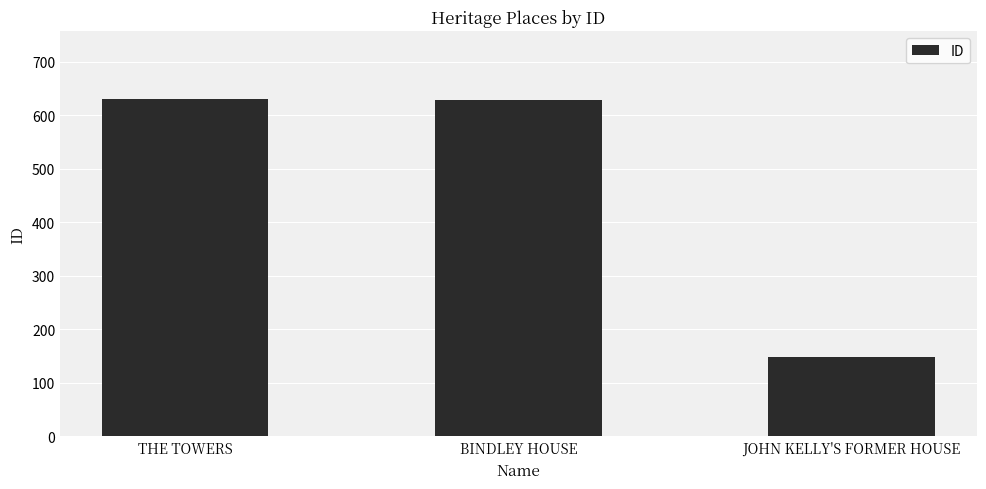

What is the approximate value at THE TOWERS?

631